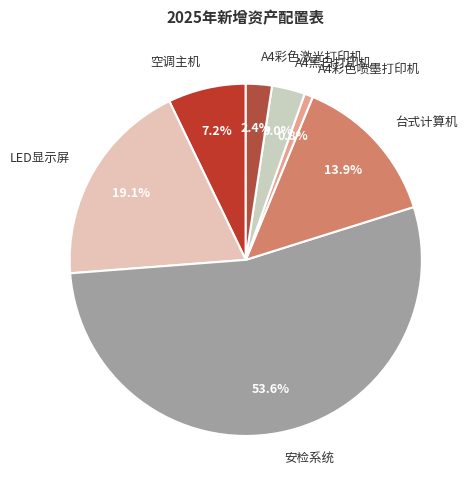

True or false: LED显示屏 accounts for 19% of the total.

True